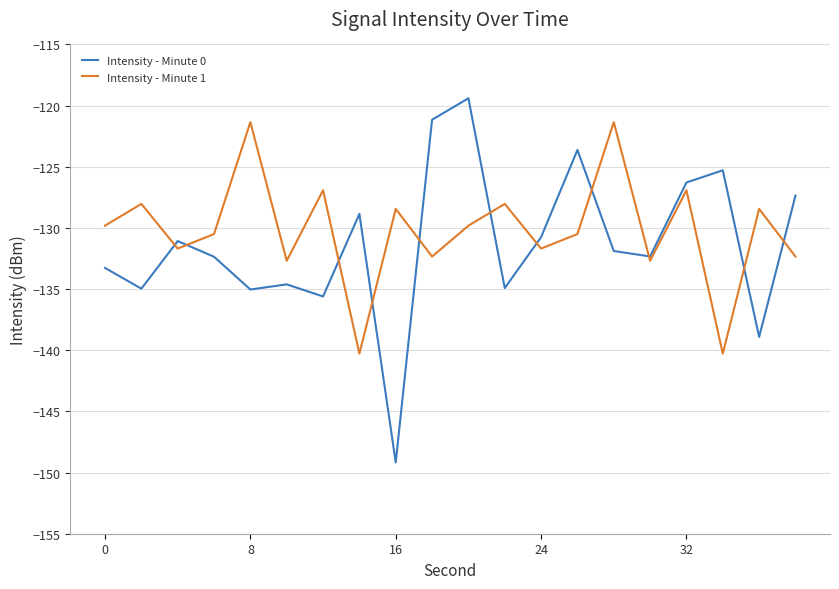

Which series has the widest spread of values?

Intensity - Minute 0